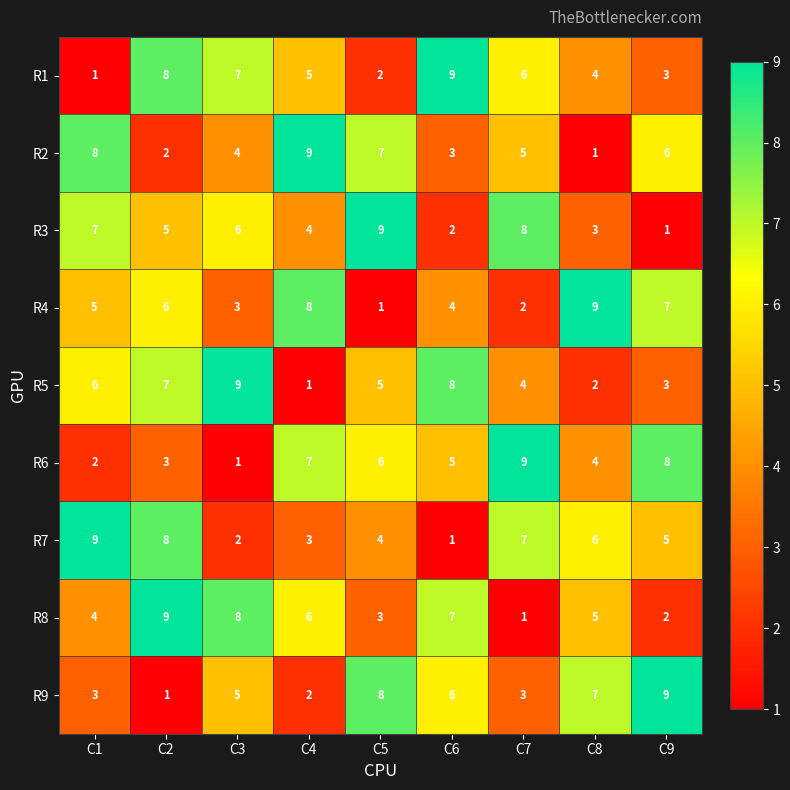

Which category has the lowest value in the R9 series?

C2